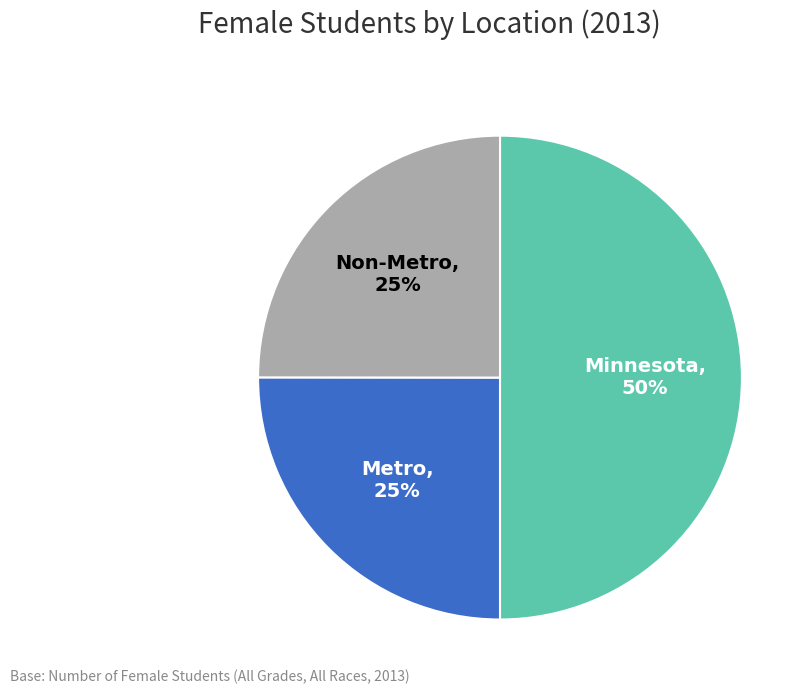

To the nearest percent, what is the average slice percentage?

33%